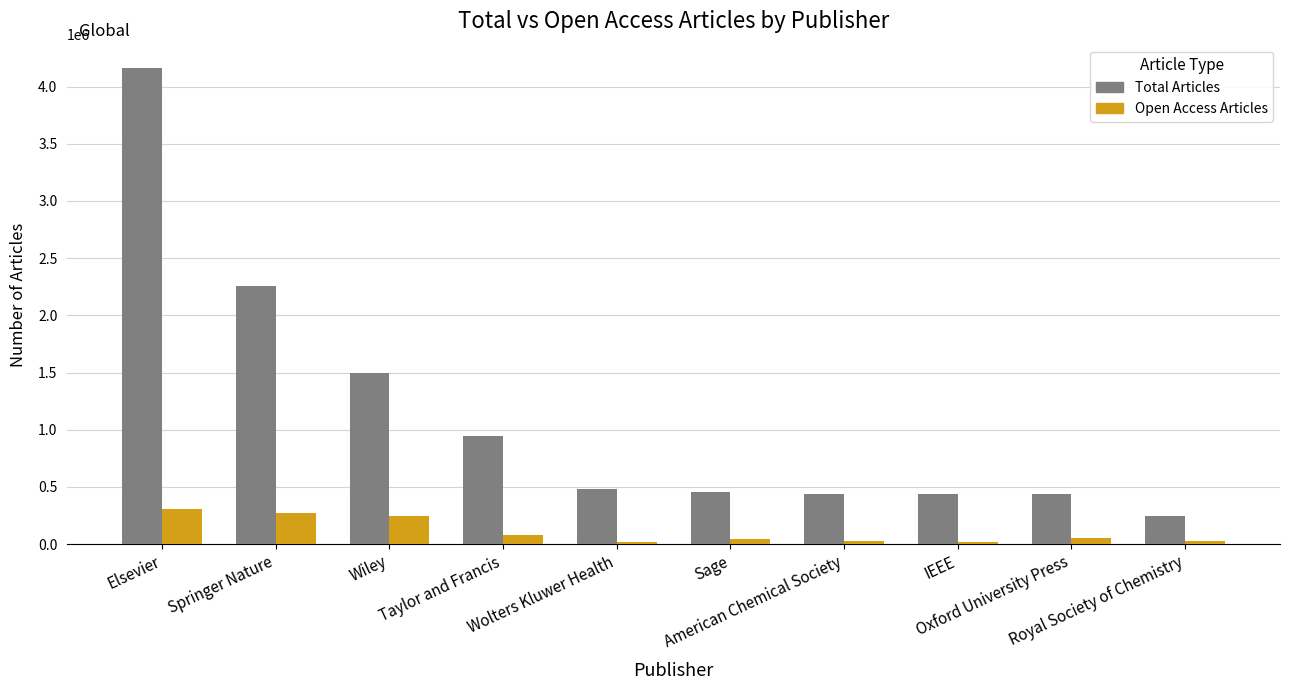

How many categories are shown in the chart?

10